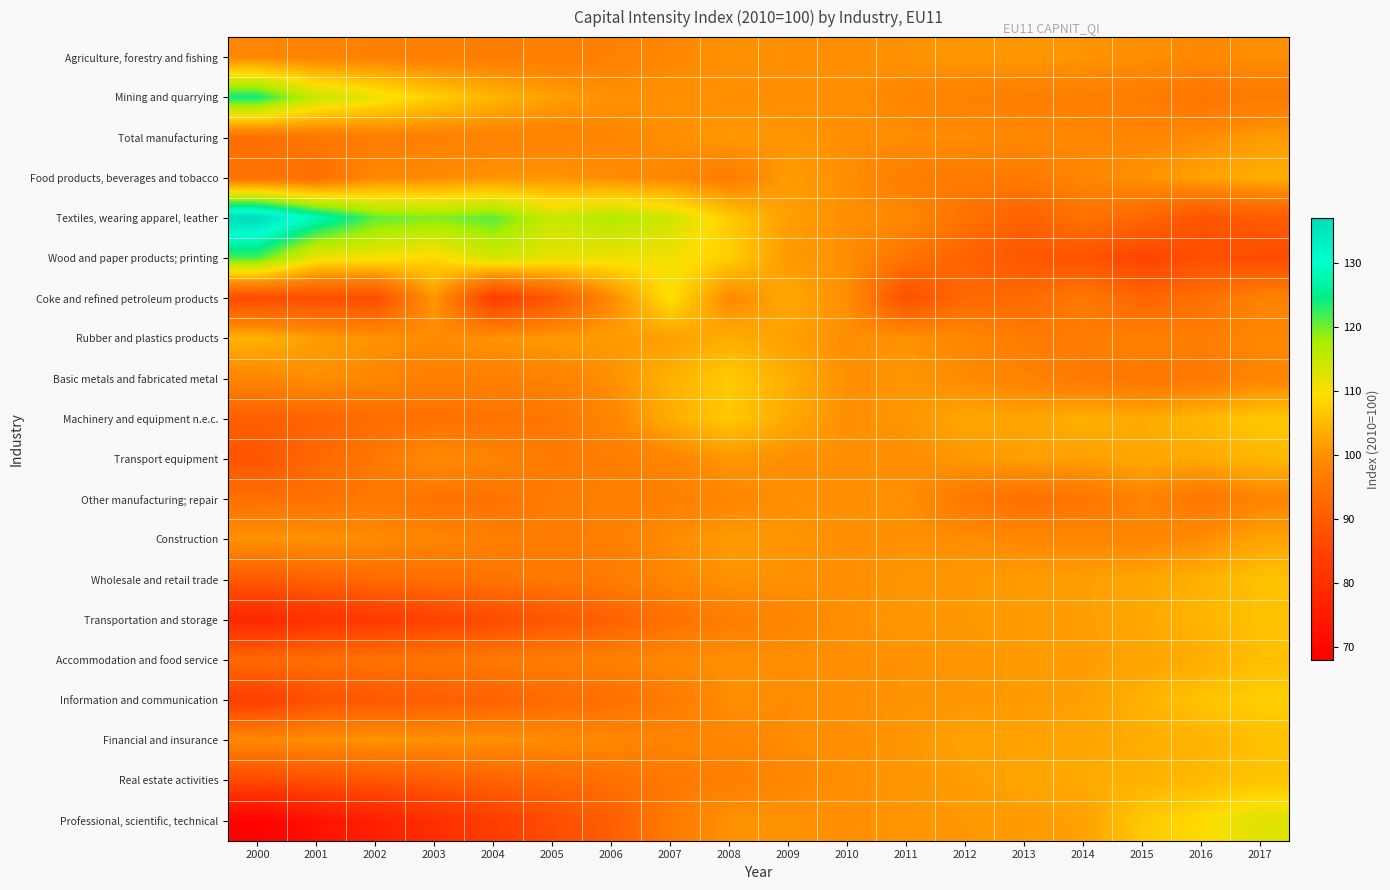

At which category is the sum across all series the highest?

2017